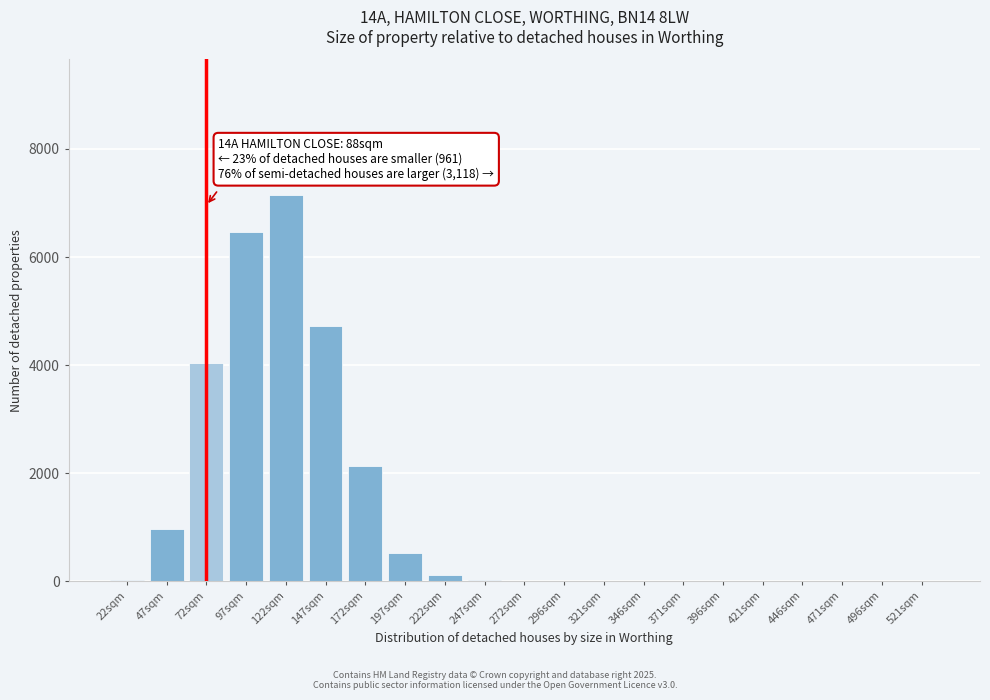

What is the sum of all values?

26174